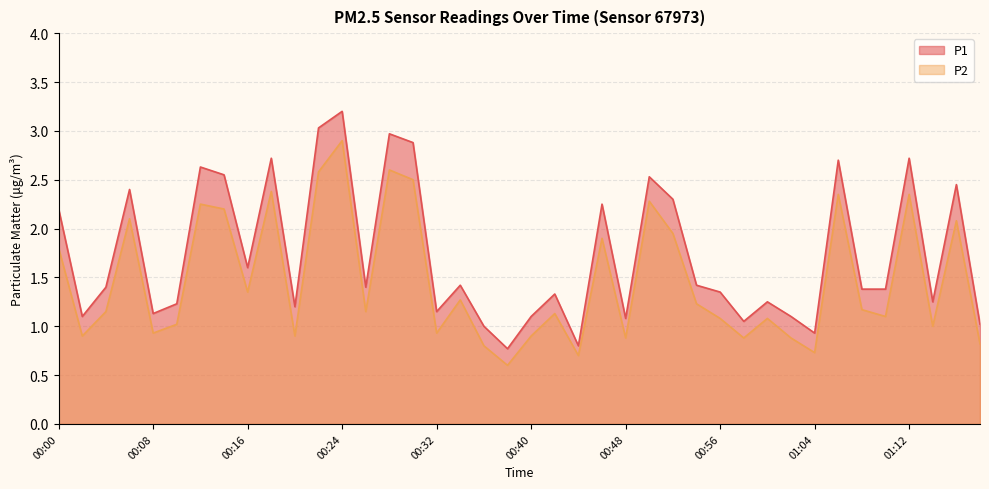

Is the value of P2 at 00:50 greater than the value of P1 at 00:04?

Yes